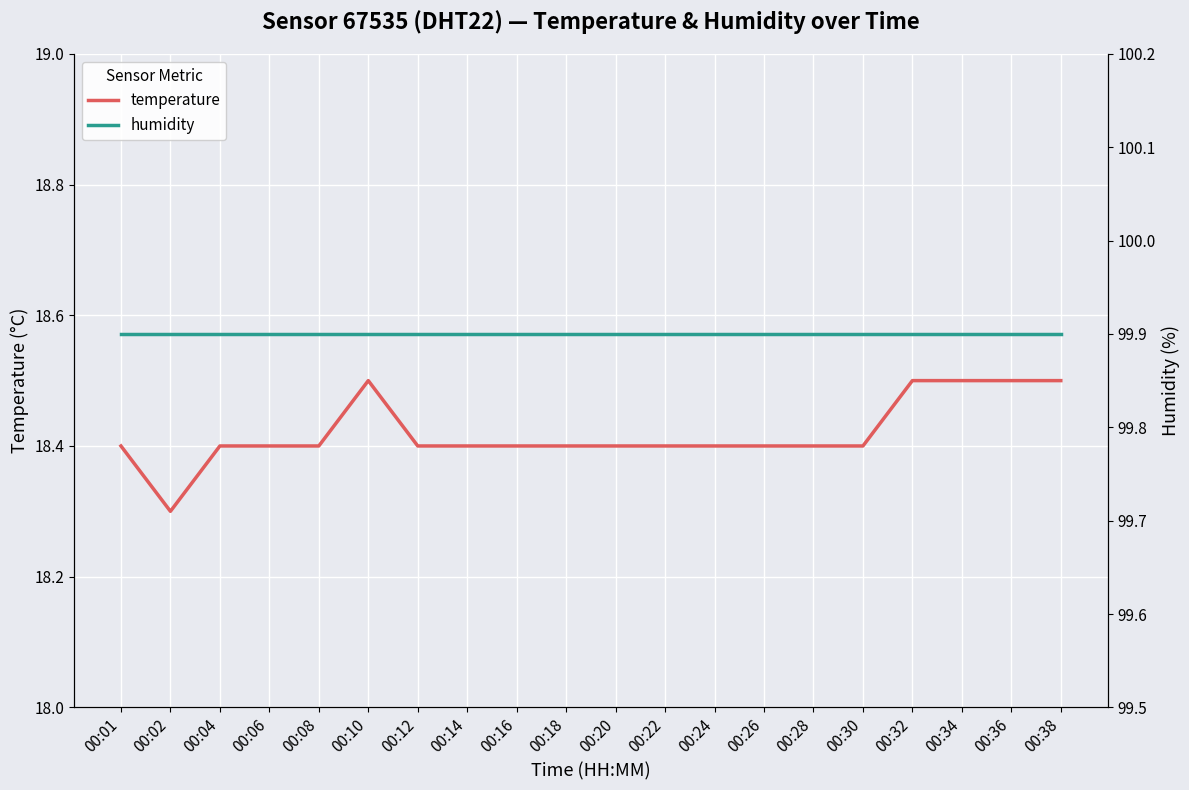

Is the value of humidity at 00:02 greater than the value of temperature at 00:32?

Yes